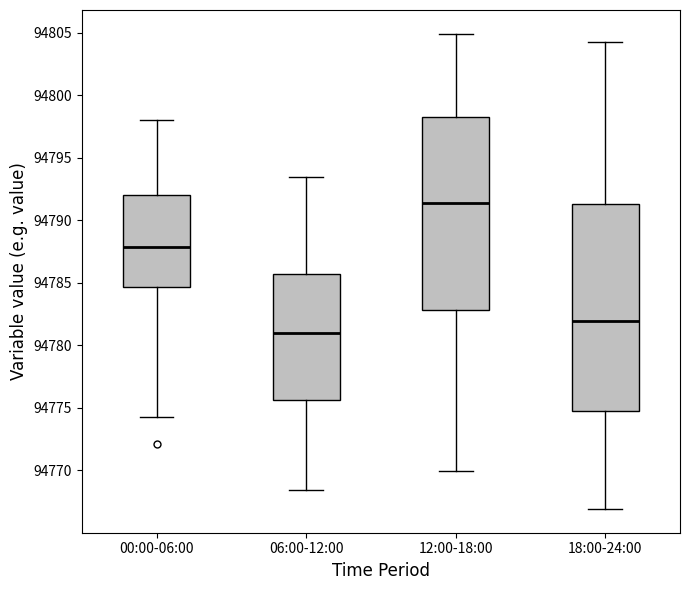

Comparing the boxes themselves (not the whiskers), which one is the tallest?

18:00-24:00